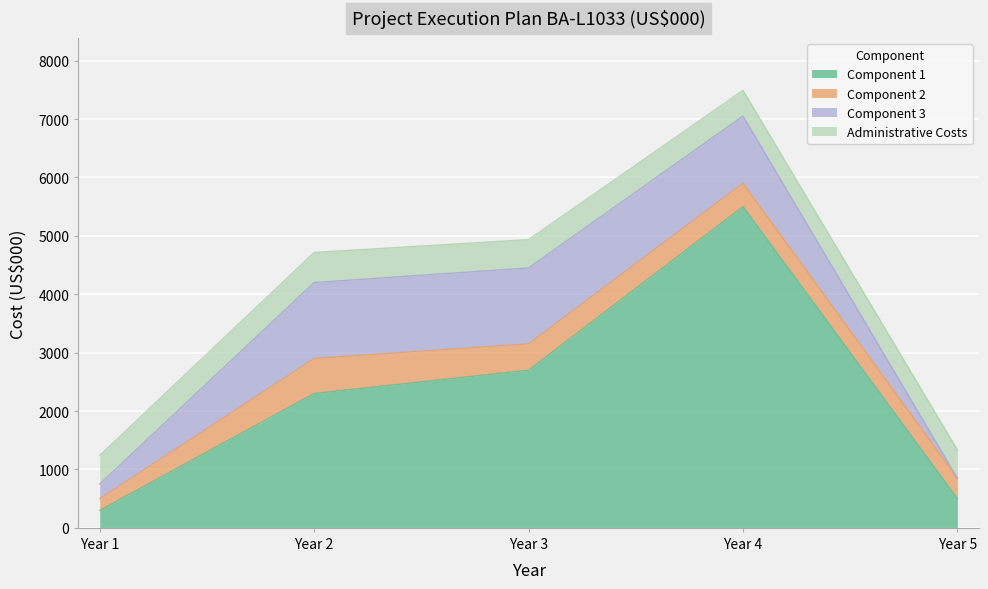

What is the sum of all Component 1 values?

11300